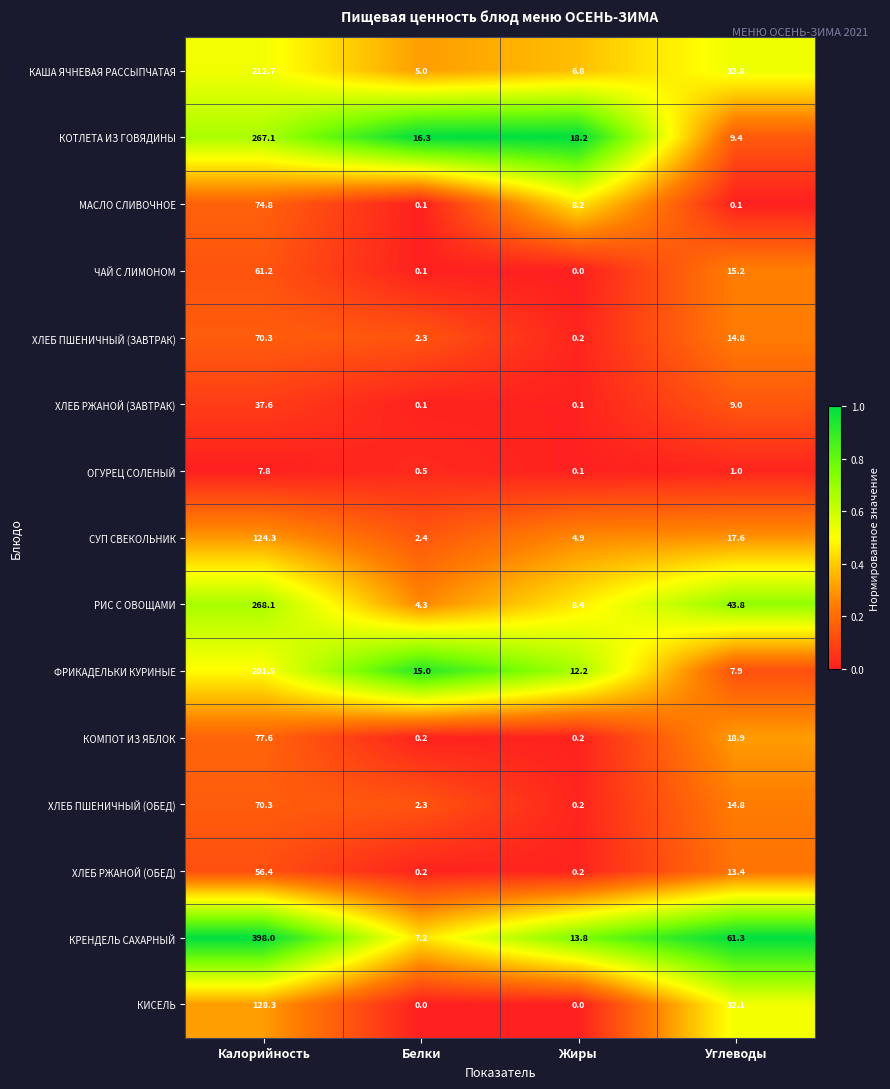

Which label corresponds to the largest value in the chart?

Калорийность